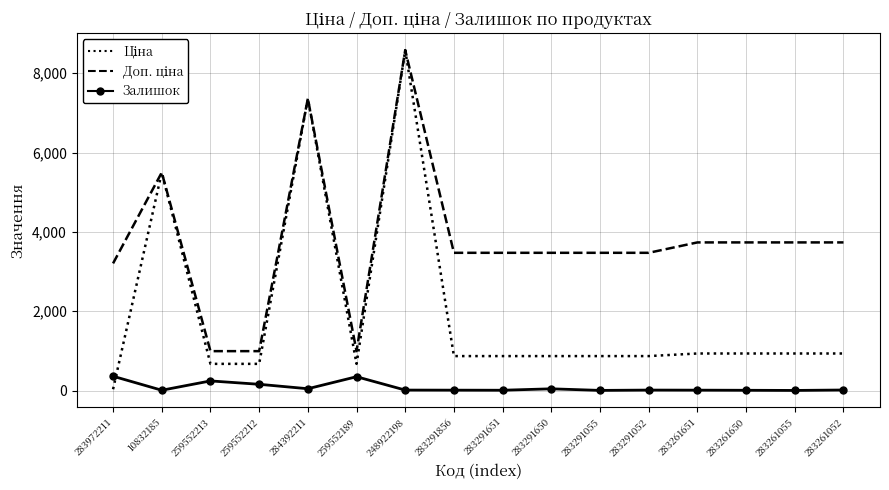

Which category has the highest value across all series?

248922198